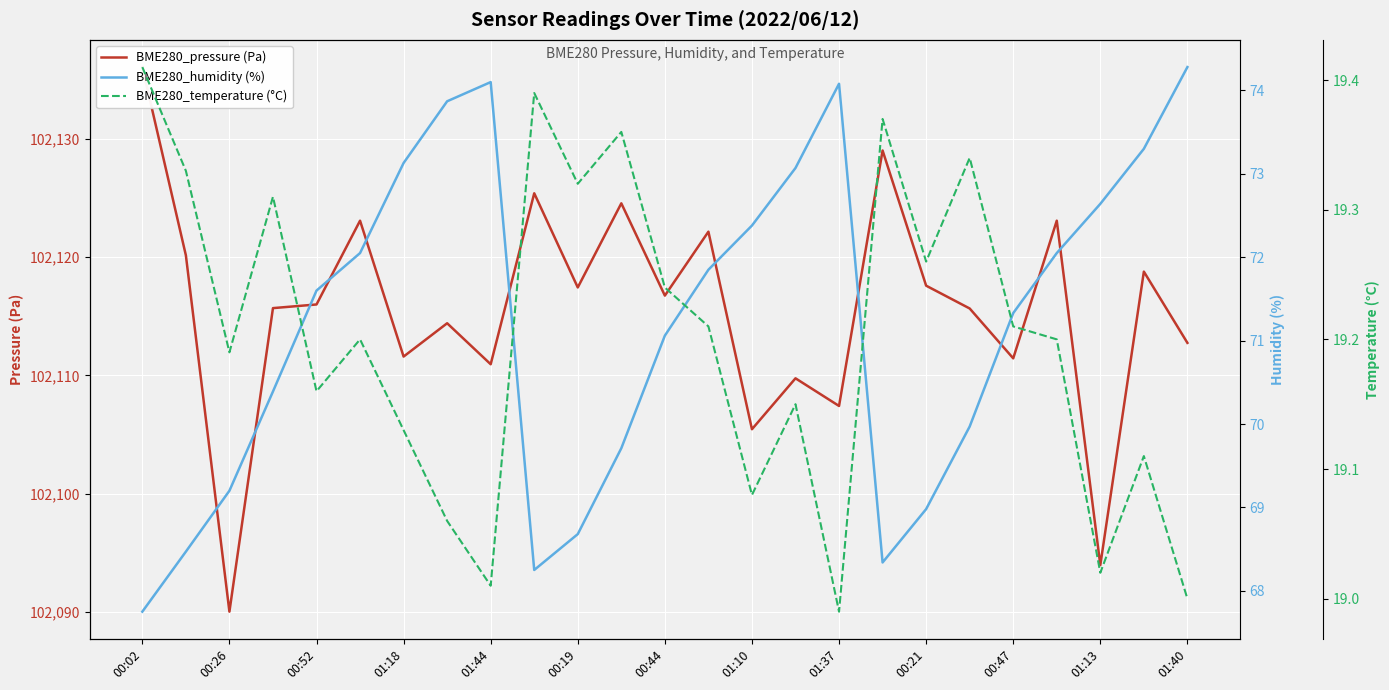

How many lines are shown in the chart?

3